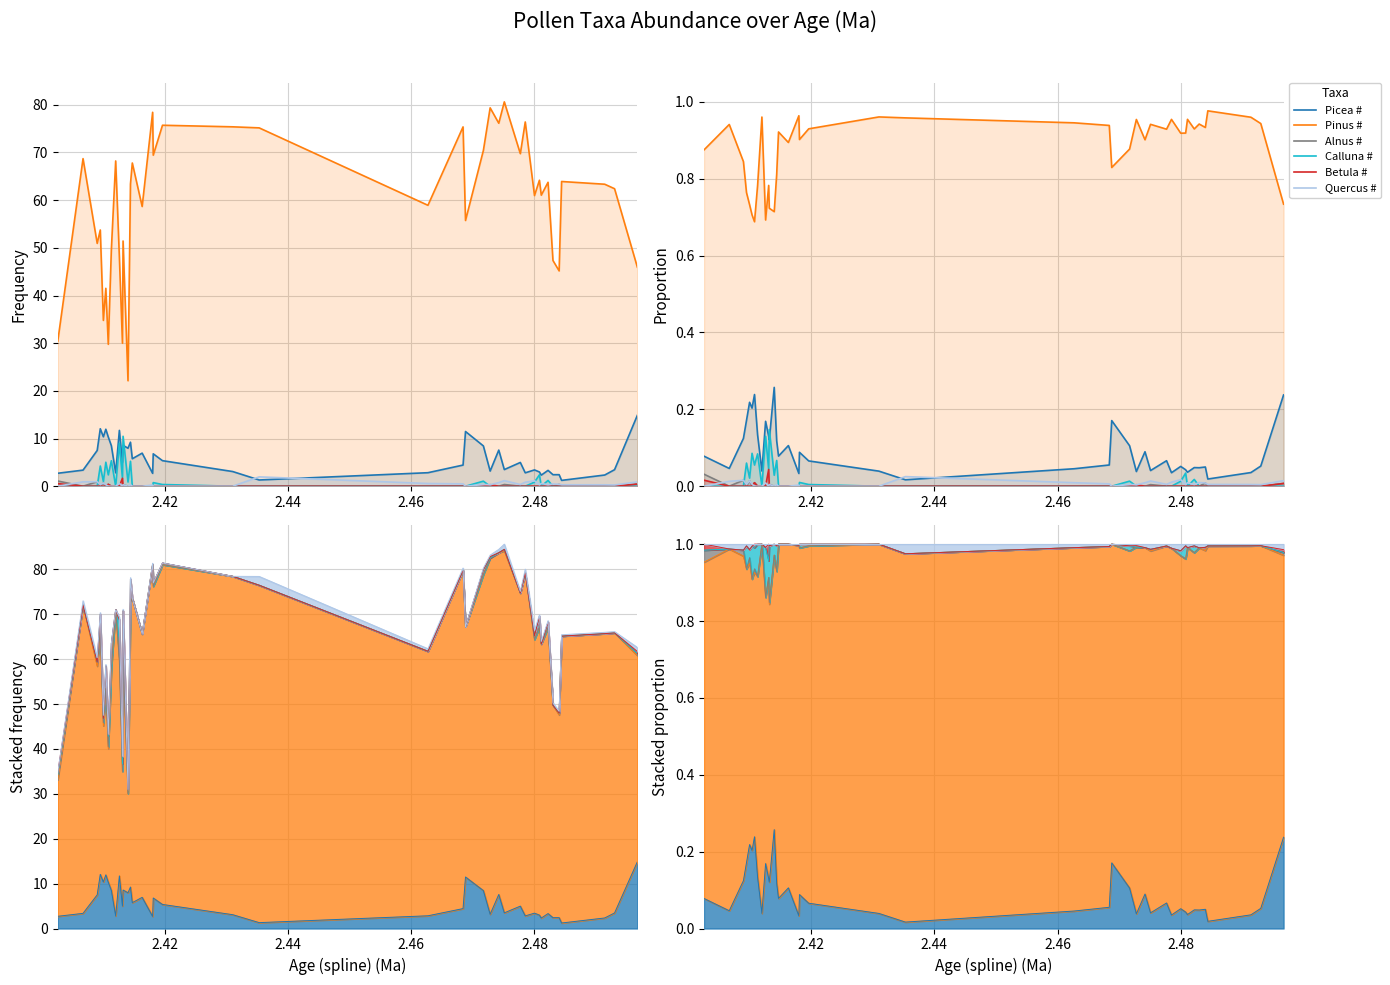

Reading left to right, list all the values displayed in this chart.

Picea #: 0.1	0.0	0.1	0.2	0.2	0.2	0.2	0.1	0.0	0.2	0.1	0.1	0.3	0.1	0.1	0.1	0.0	0.1	0.1	0.0	0.0	0.0	0.1	0.2	0.1	0.0	0.1	0.0	0.1	0.0	0.1	0.0	0.0	0.0	0.0	0.0	0.0	0.0	0.1	0.2
Pinus #: 0.9	0.9	0.8	0.8	0.7	0.7	0.7	0.8	1.0	0.7	0.8	0.7	0.7	0.8	0.9	0.9	1.0	0.9	0.9	1.0	1.0	0.9	0.9	0.8	0.9	1.0	0.9	0.9	0.9	1.0	0.9	0.9	1.0	0.9	0.9	0.9	1.0	1.0	0.9	0.7
Alnus #: 0.0	0.0	0.0	0.0	0.0	0.0	0.0	0.0	0.0	0.0	0.0	0.0	0.0	0.0	0.0	0.0	0.0	0.0	0.0	0.0	0.0	0.0	0.0	0.0	0.0	0.0	0.0	0.0	0.0	0.0	0.0	0.0	0.0	0.0	0.0	0.0	0.0	0.0	0.0	0.0
Calluna #: 0.0	0.0	0.0	0.1	0.0	0.1	0.1	0.1	0.0	0.1	0.0	0.1	0.0	0.1	0.0	0.0	0.0	0.0	0.0	0.0	0.0	0.0	0.0	0.0	0.0	0.0	0.0	0.0	0.0	0.0	0.0	0.0	0.0	0.0	0.0	0.0	0.0	0.0	0.0	0.0
Betula #: 0.0	0.0	0.0	0.0	0.0	0.0	0.0	0.0	0.0	0.0	0.0	0.0	0.0	0.0	0.0	0.0	0.0	0.0	0.0	0.0	0.0	0.0	0.0	0.0	0.0	0.0	0.0	0.0	0.0	0.0	0.0	0.0	0.0	0.0	0.0	0.0	0.0	0.0	0.0	0.0
Quercus #: 0.0	0.0	0.0	0.0	0.0	0.0	0.0	0.0	0.0	0.0	0.0	0.0	0.0	0.0	0.0	0.0	0.0	0.0	0.0	0.0	0.0	0.0	0.0	0.0	0.0	0.0	0.0	0.0	0.0	0.0	0.0	0.0	0.0	0.0	0.0	0.0	0.0	0.0	0.0	0.0